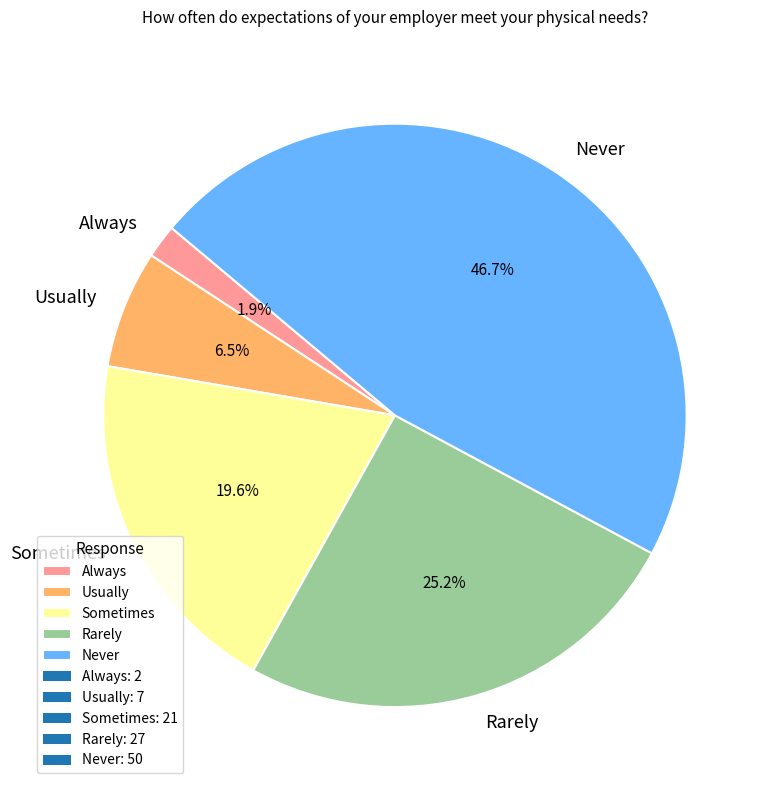

Rank the categories by value from lowest to highest.

Always, Usually, Sometimes, Rarely, Never